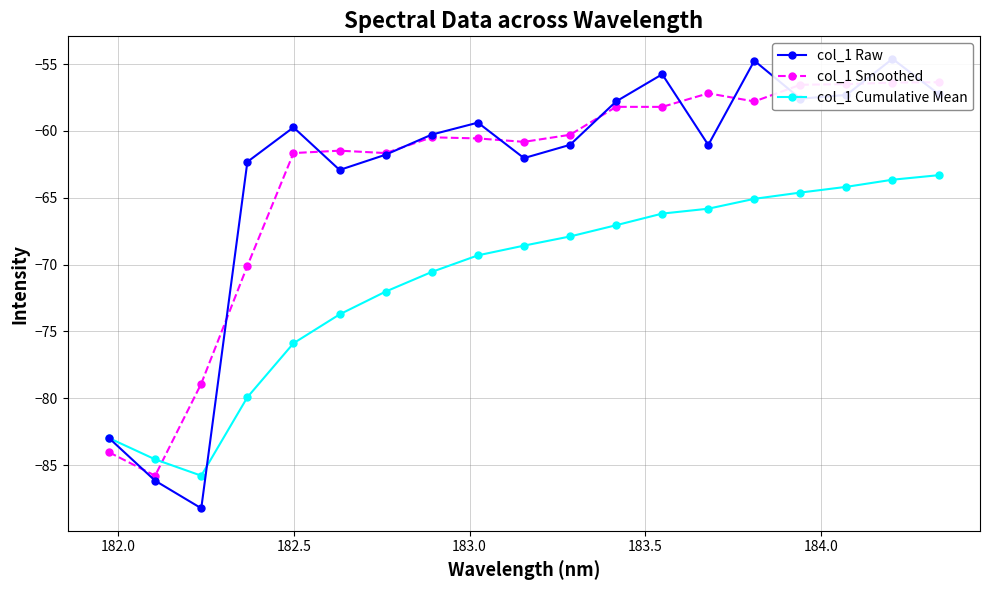

Reading left to right, transcribe all the data shown in this chart.

col_1 Raw: -83.0	-86.2	-88.2	-62.3	-59.7	-62.9	-61.8	-60.3	-59.4	-62.0	-61.0	-57.8	-55.8	-61.1	-54.8	-57.6	-57.3	-54.6	-57.2
col_1 Smoothed: -84.0	-85.8	-78.9	-70.1	-61.7	-61.5	-61.7	-60.5	-60.6	-60.8	-60.3	-58.2	-58.2	-57.2	-57.8	-56.5	-56.5	-56.4	-56.4
col_1 Cumulative Mean: -83.0	-84.6	-85.8	-79.9	-75.9	-73.7	-72.0	-70.5	-69.3	-68.6	-67.9	-67.1	-66.2	-65.8	-65.1	-64.6	-64.2	-63.7	-63.3